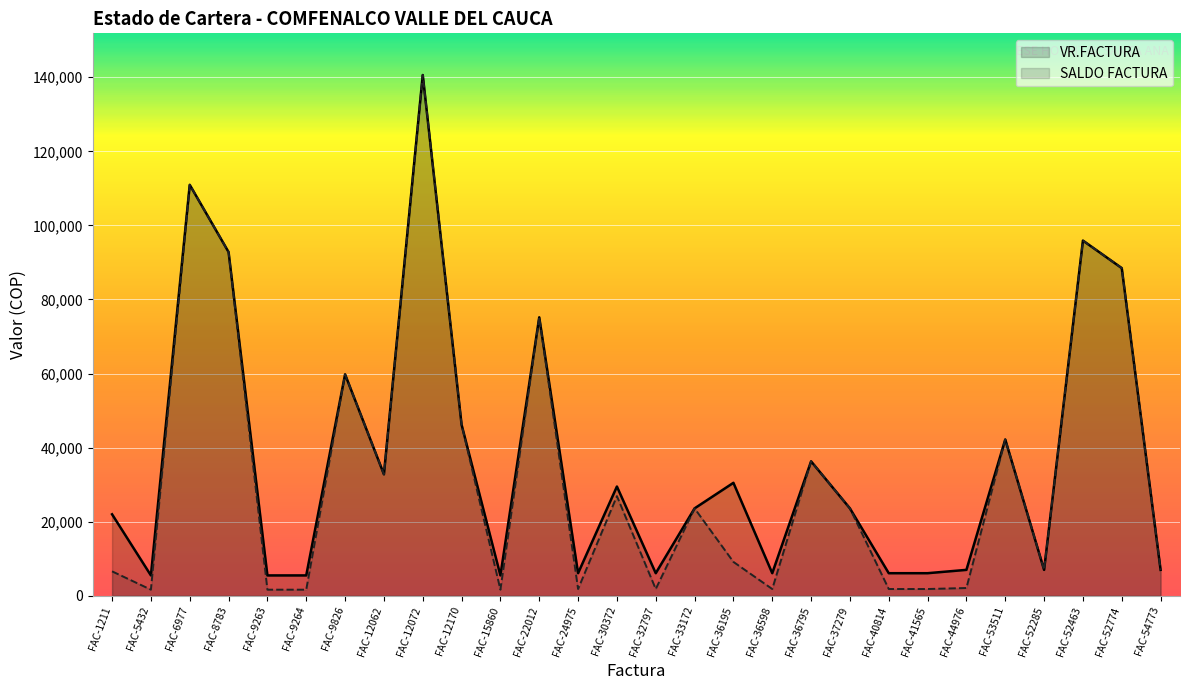

Does the chart display data point markers on the line(s)?

No